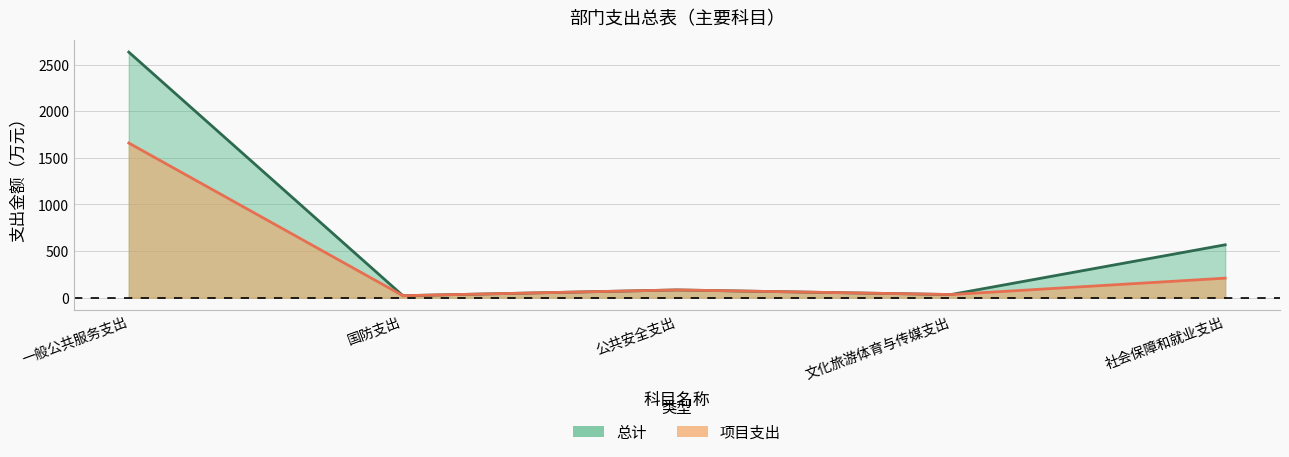

What is the highest value of the 项目支出 series?

1658.2